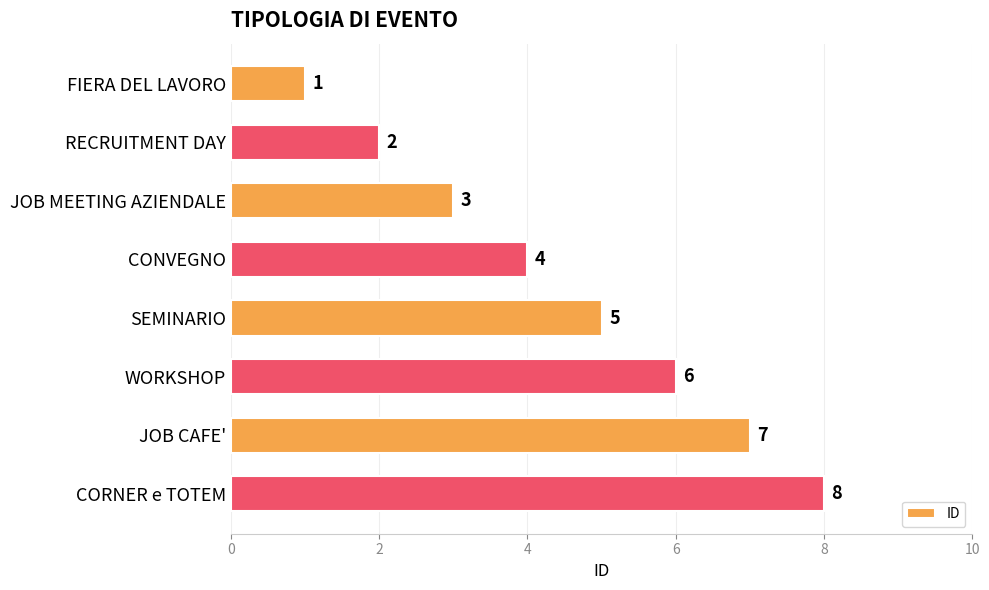

Which label corresponds to the smallest value in the chart?

FIERA DEL LAVORO